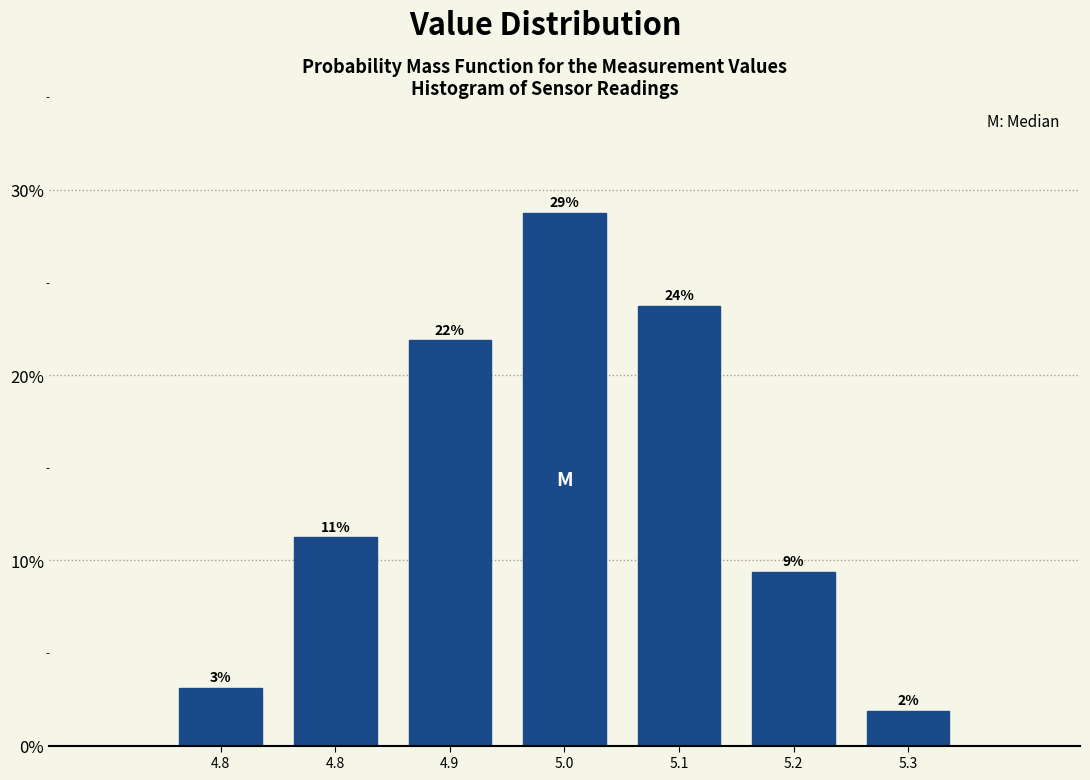

Does the chart contain any negative values?

No